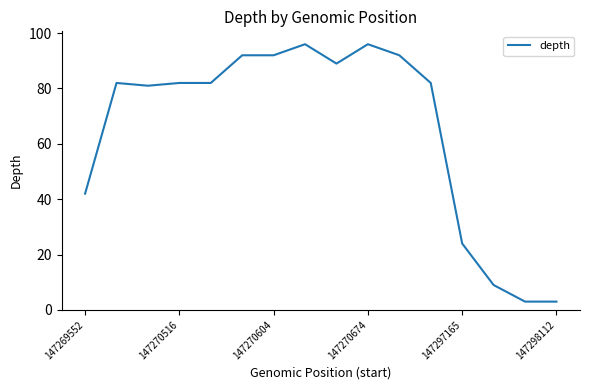

What is the greatest value displayed?

96